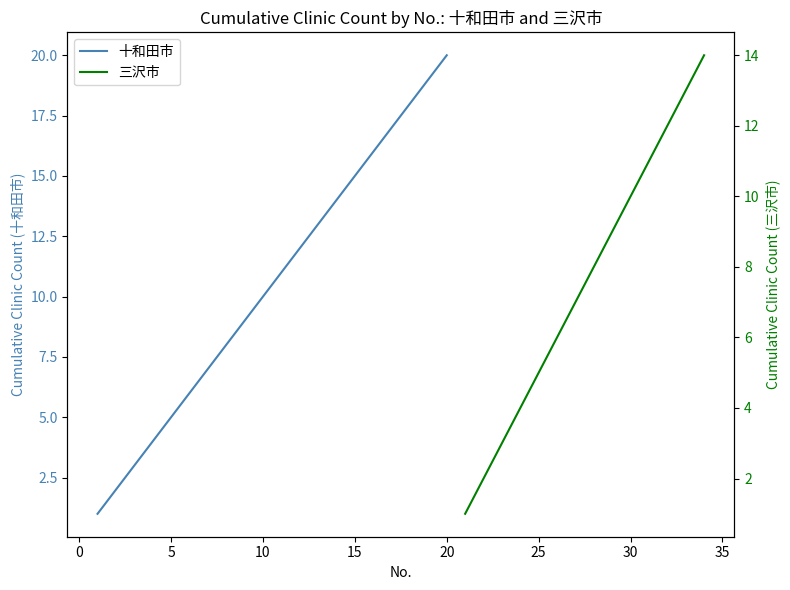

List the labels in order of value, largest first.

20, 19, 18, 17, 16, 15, 14, 13, 12, 11, 10, 9, 8, 7, 6, 5, 4, 3, 2, 1